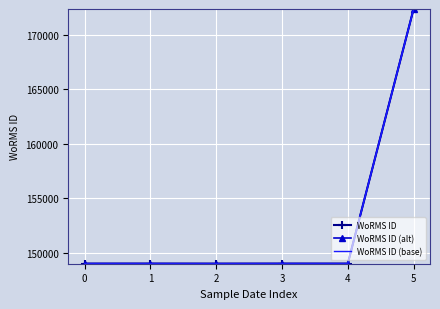

The WoRMS ID (alt) series shows 220360 at 1. True or false?

False